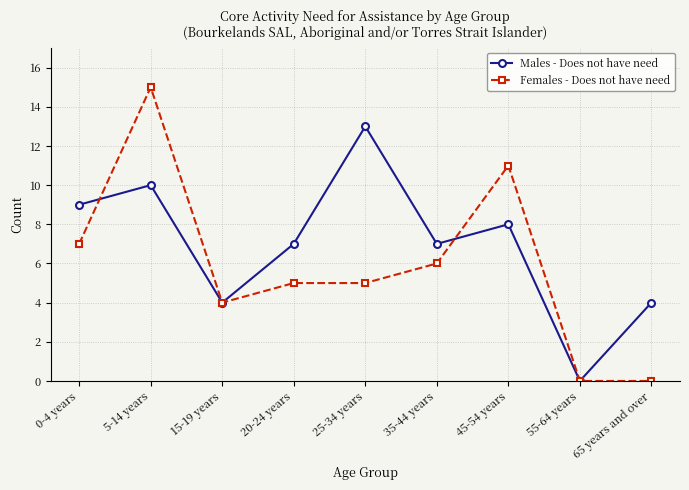

At which category does Males - Does not have need reach its first local valley?

15-19 years